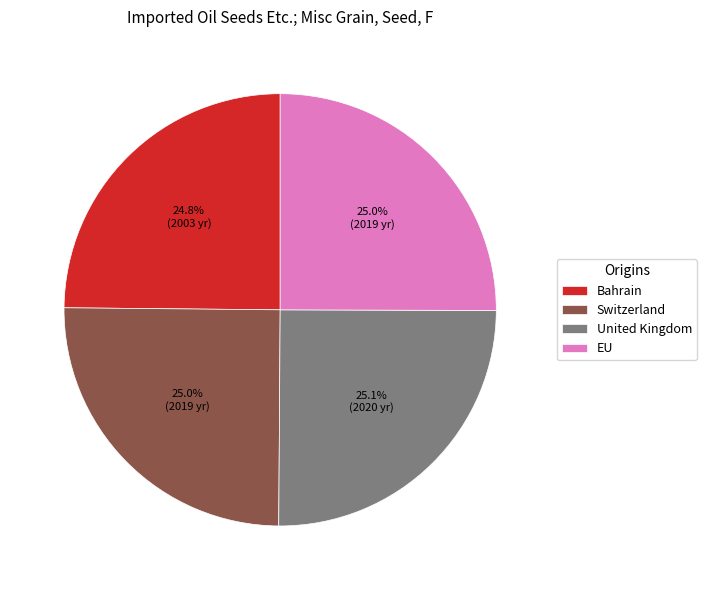

To the nearest percent, what is the combined percentage of EU and Switzerland?

50%